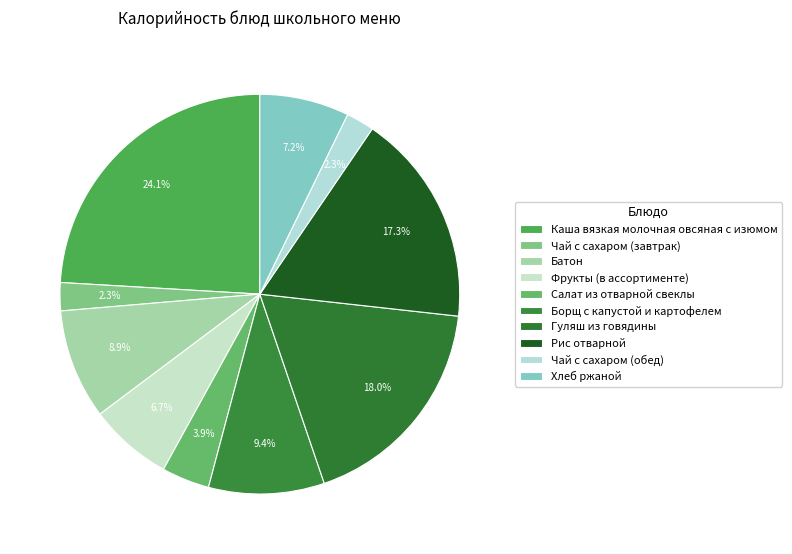

Count the number of slices in the pie.

10